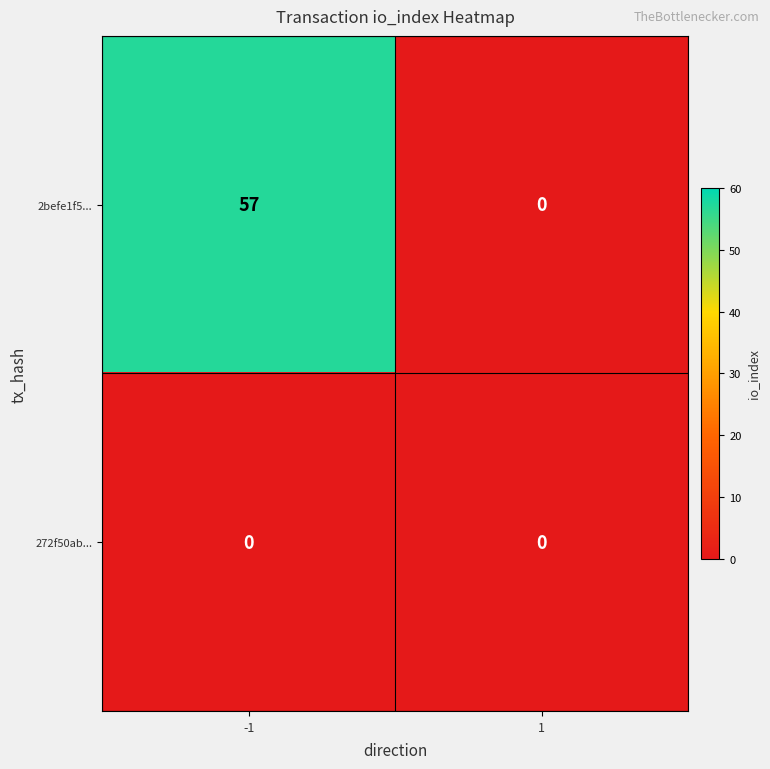

What value does the 2befe1f5... series have at -1, to the nearest 10?

60